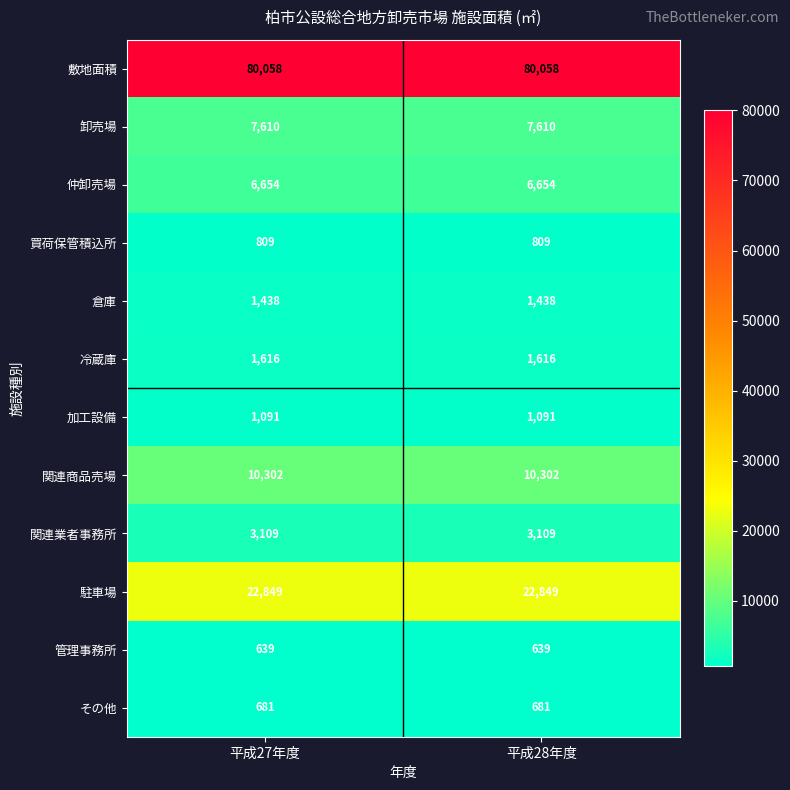

Reading left to right, extract all data points from this chart.

敷地面積: 平成27年度=80058	平成28年度=80058
卸売場: 平成27年度=7610	平成28年度=7610
仲卸売場: 平成27年度=6654	平成28年度=6654
買荷保管積込所: 平成27年度=809	平成28年度=809
倉庫: 平成27年度=1438	平成28年度=1438
冷蔵庫: 平成27年度=1616	平成28年度=1616
加工設備: 平成27年度=1091	平成28年度=1091
関連商品売場: 平成27年度=10302	平成28年度=10302
関連業者事務所: 平成27年度=3109	平成28年度=3109
駐車場: 平成27年度=22849	平成28年度=22849
管理事務所: 平成27年度=639	平成28年度=639
その他: 平成27年度=681	平成28年度=681